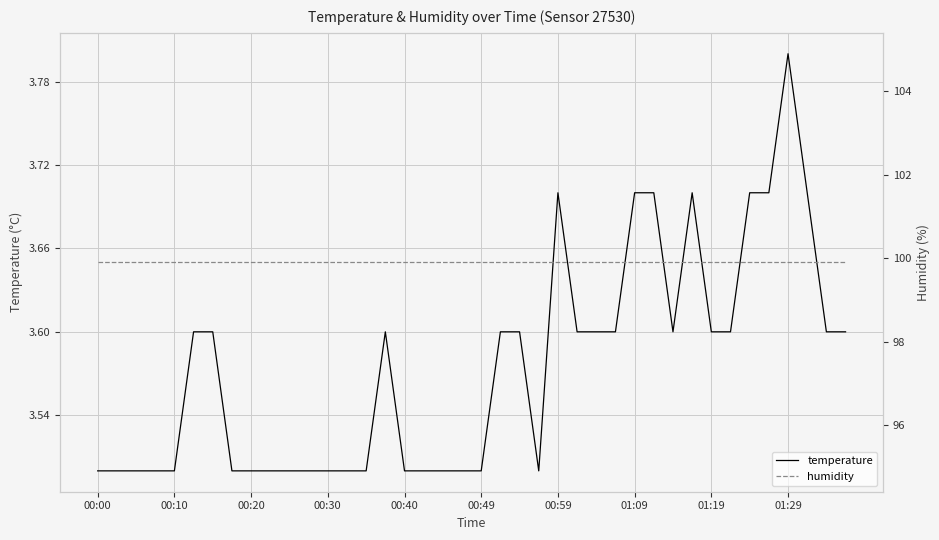

What is the value of the humidity point at the 30th from the left?

99.9